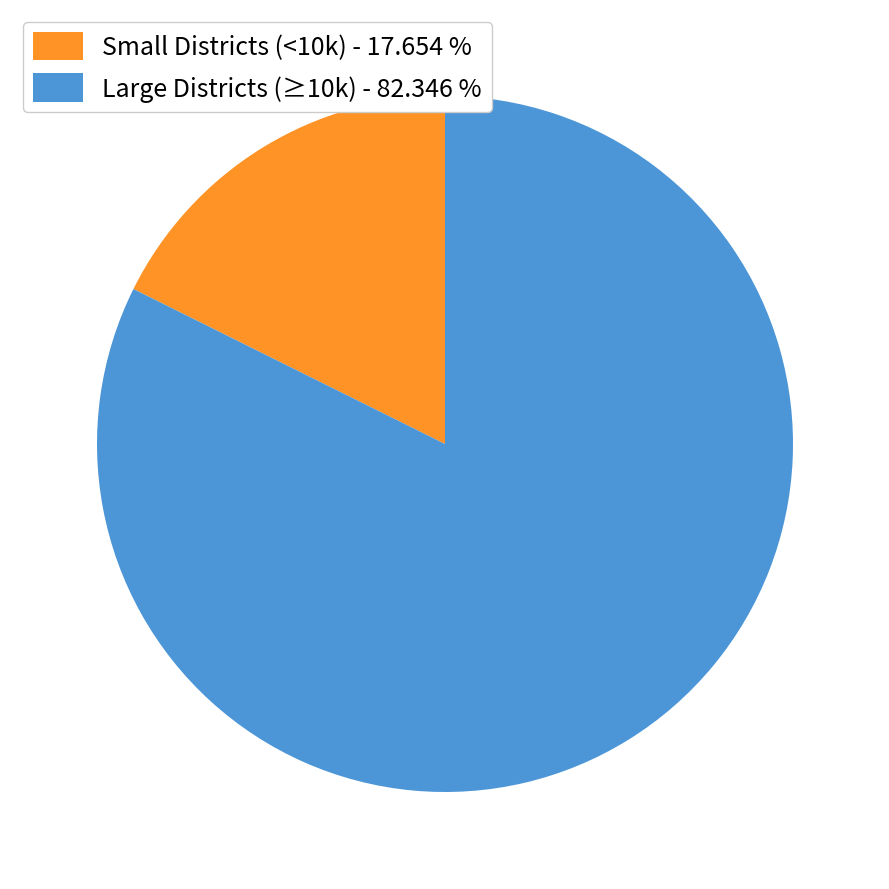

What is the largest slice in the pie chart?

Large Districts (≥10k) - 82.346 %